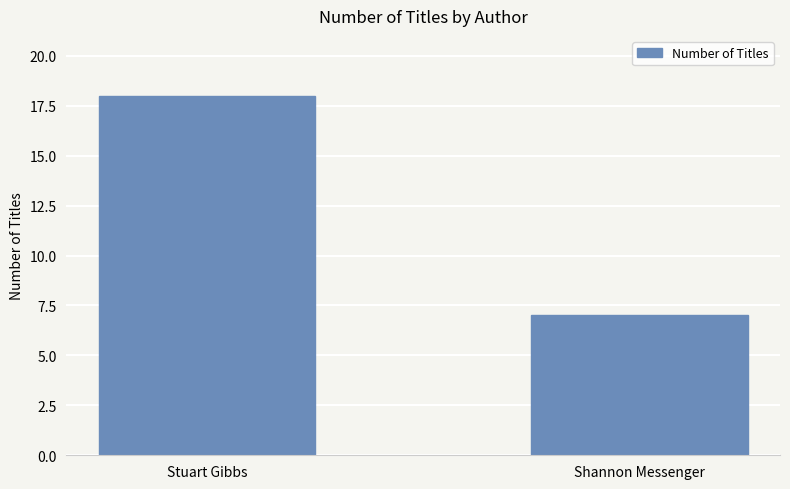

List the labels in order of value, smallest first.

Shannon Messenger, Stuart Gibbs